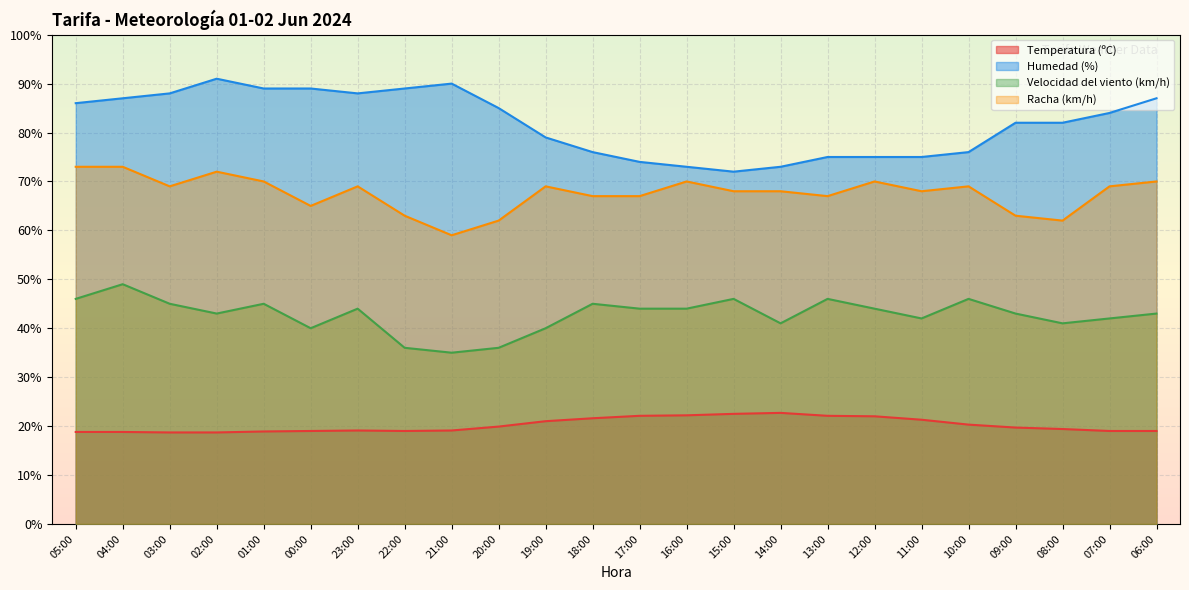

Where is Racha (km/h) nearest to the value 66?

00:00